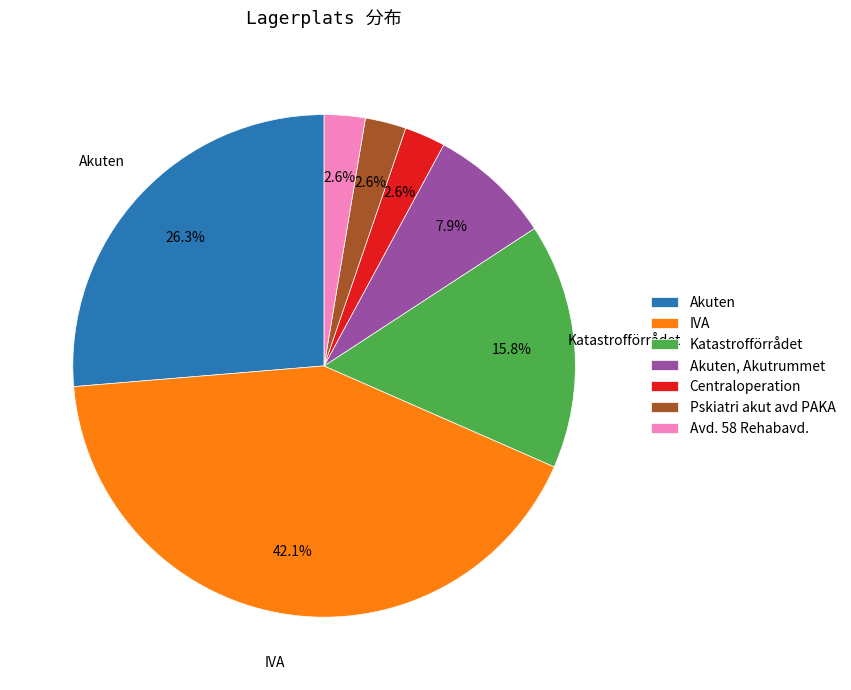

Do Pskiatri akut avd PAKA and Akuten together represent more than half of the pie?

No